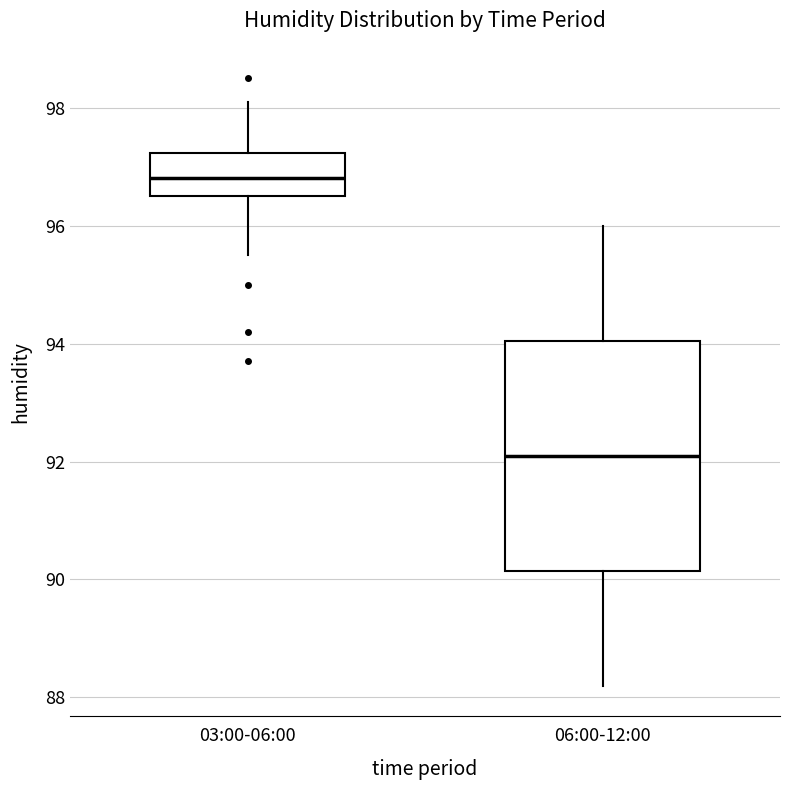

Which box's median line is the highest?

03:00-06:00